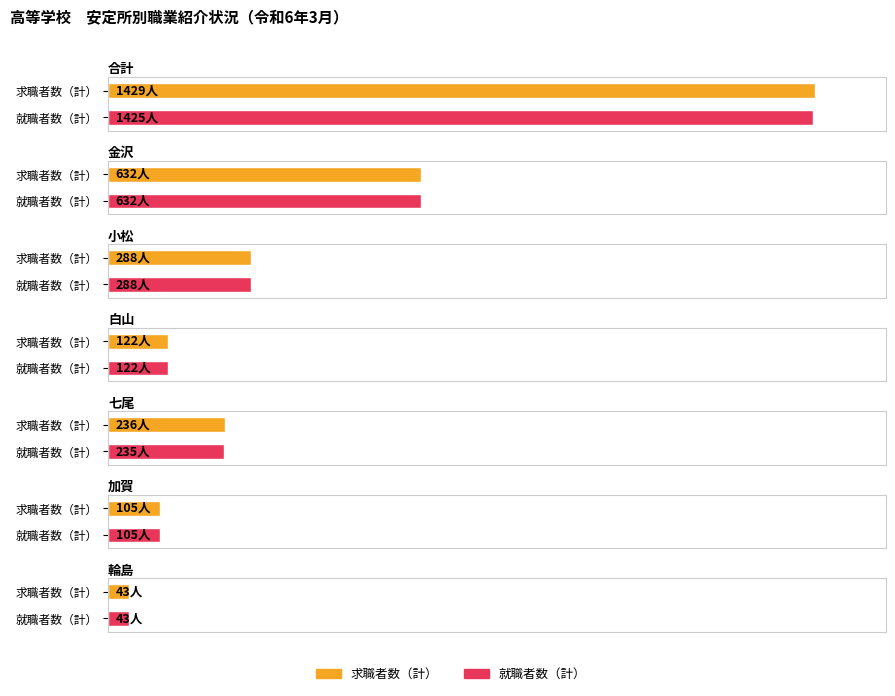

Is the value of 求職者数（計） at 小松 greater than the value of 就職者数（計） at 白山?

Yes